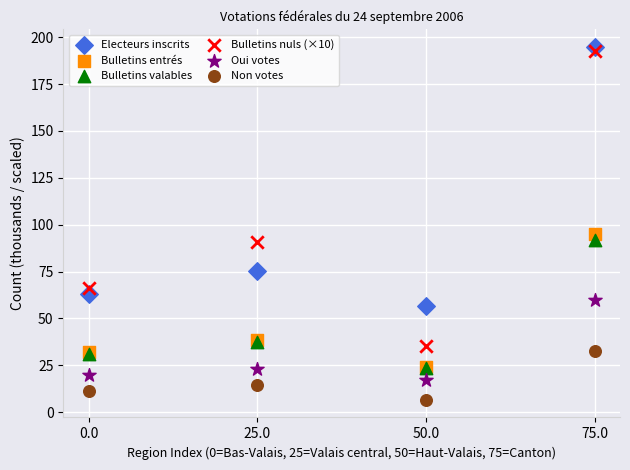

Which series reaches the maximum Y coordinate?

Electeurs inscrits